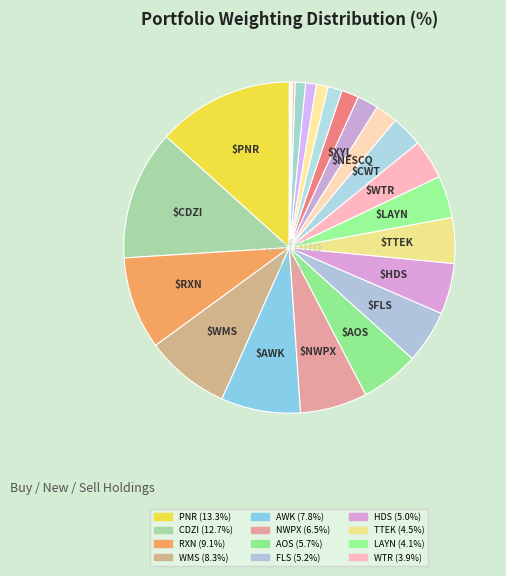

How many segments does this pie chart have?

24